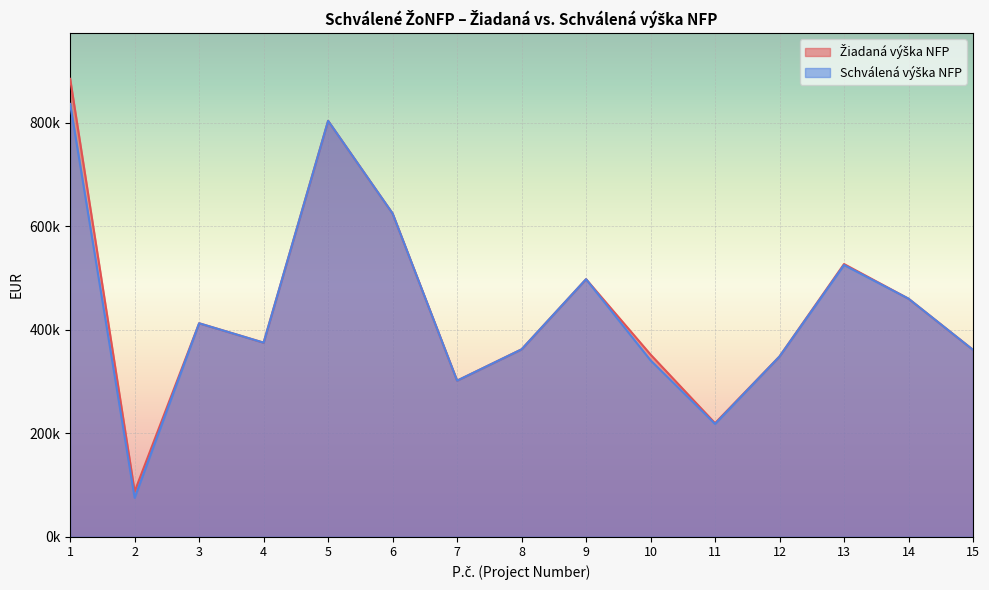

Reading left to right, list all the values displayed in this chart.

Žiadaná výška NFP: 884458.6	87452.9	412304.8	374856.2	803356.2	624362.4	301464.7	361969.0	497498.6	351886.5	219374.4	348234.7	526724.0	459810.5	361000.0
Schválená výška NFP: 836023.7	75178.9	412304.8	374856.2	803356.2	624362.4	301464.7	361969.0	497498.6	340765.9	217996.3	348234.7	524849.6	459810.5	361000.0